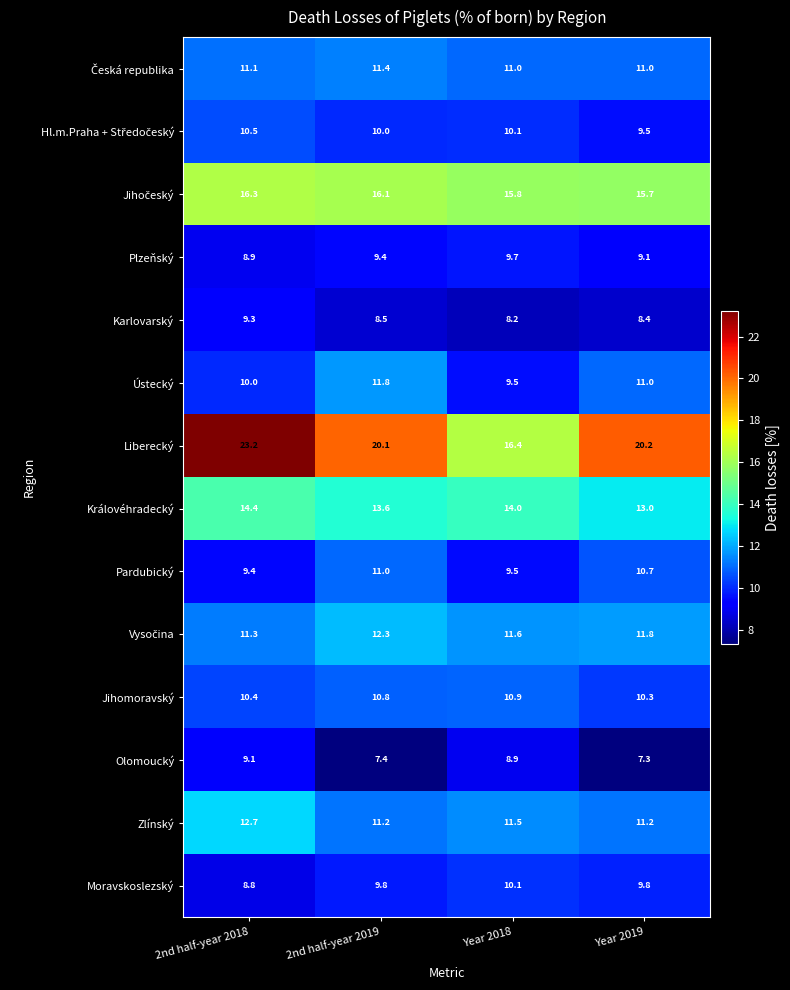

Which series has the widest spread of values?

Liberecký